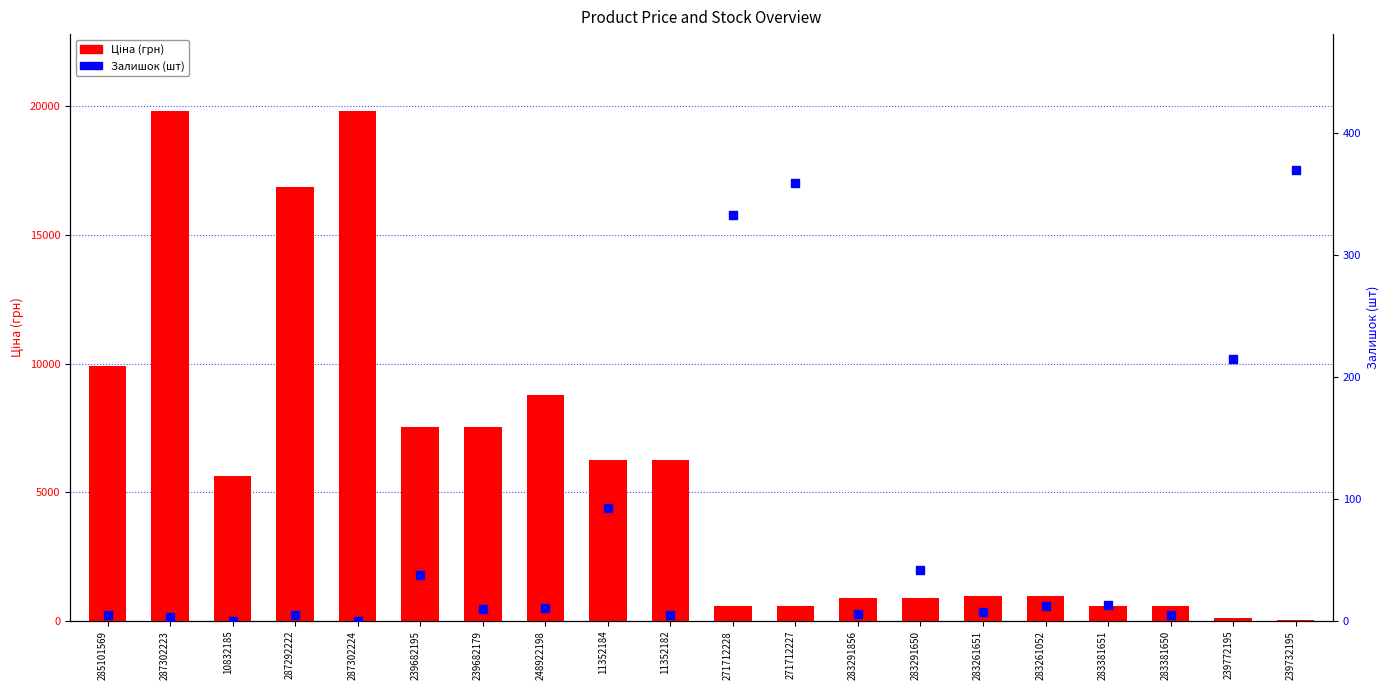

Which series reaches the minimum Y coordinate?

Залишок (шт)